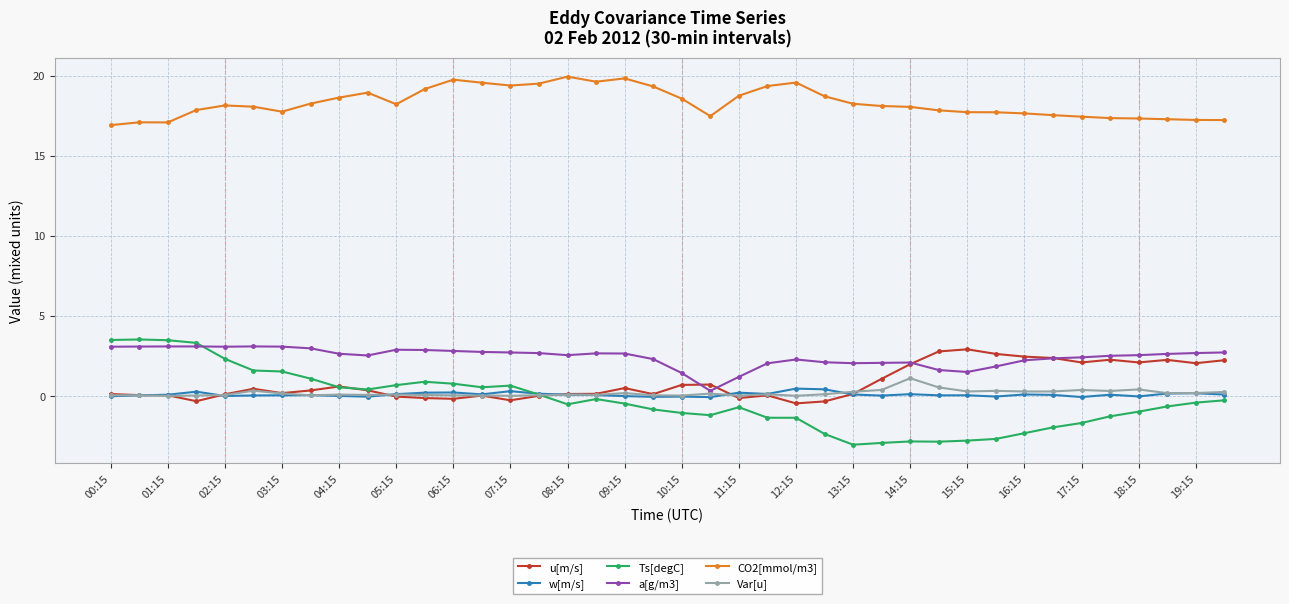

True or false: u[m/s] and CO2[mmol/m3] intersect in this chart.

False